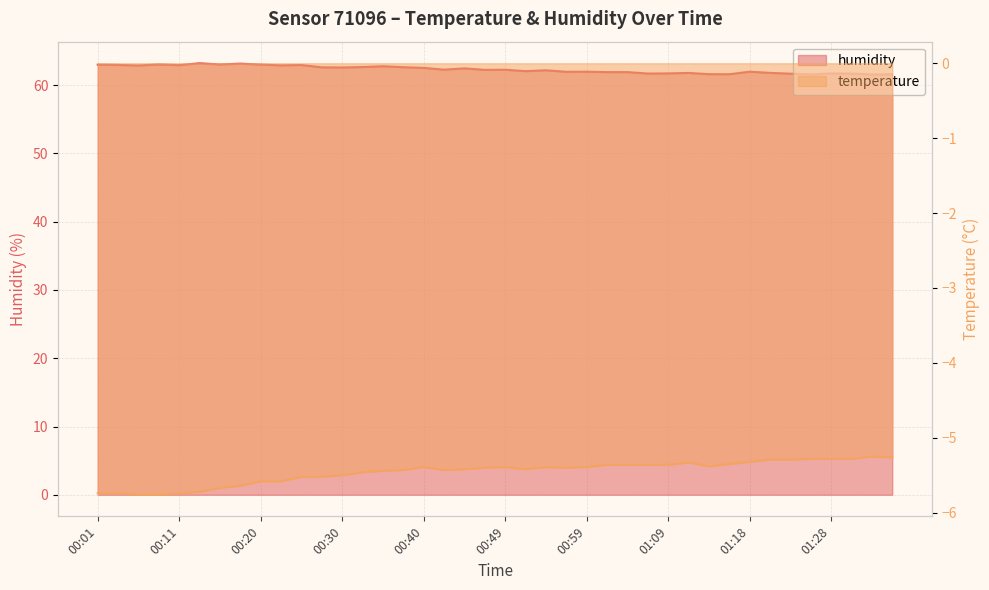

Which category has the lowest value in the humidity series?

01:33